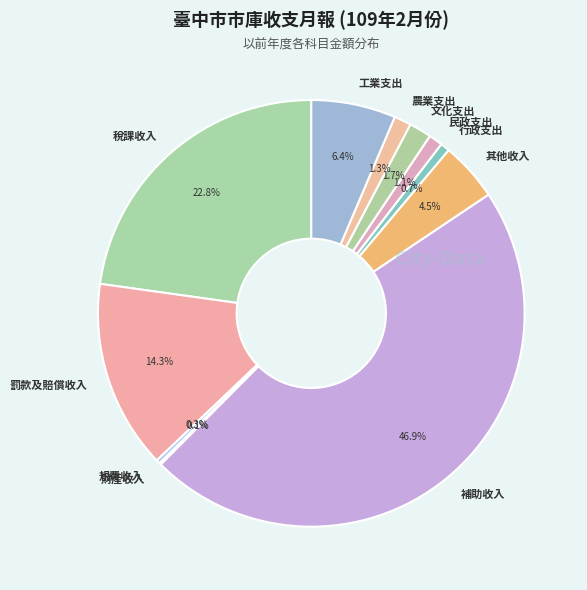

To the nearest percent, what is the average slice percentage?

9%